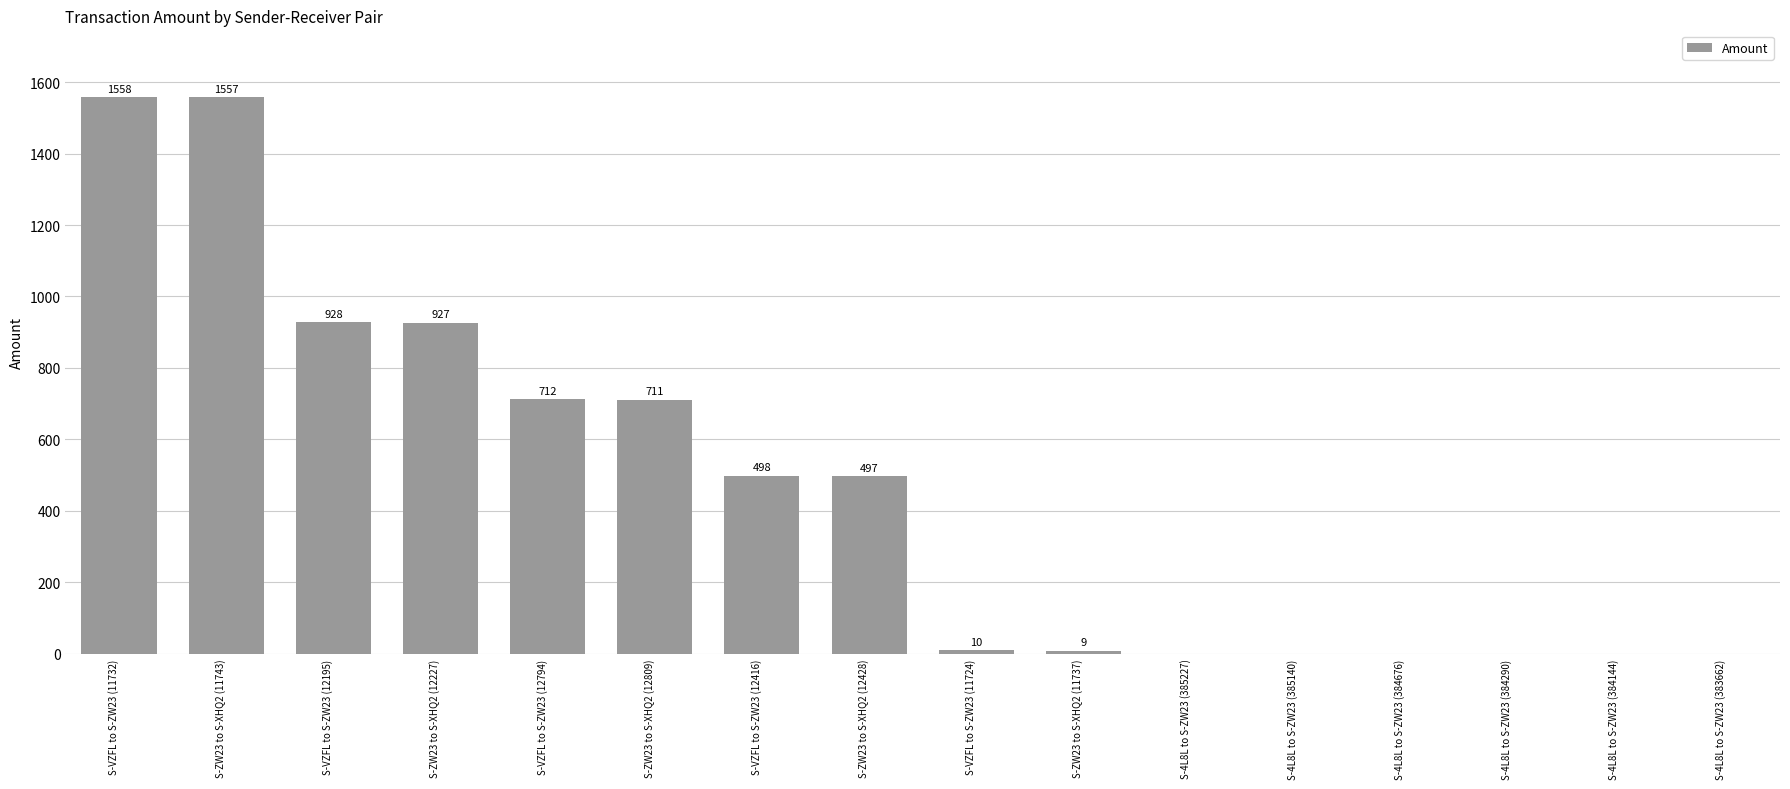

What is the sum of the values at S-4L8L to S-ZW23 (385227) and S-VZFL to S-ZW23 (12195)?

928